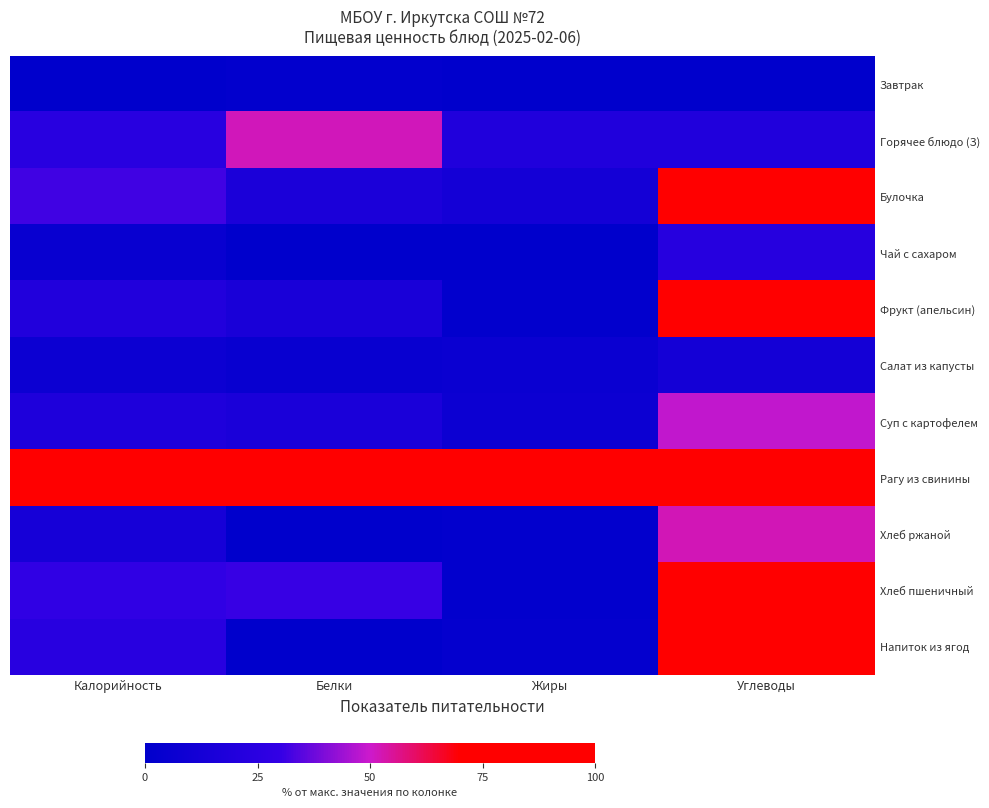

At how many categories does at least one series exceed 25?

4